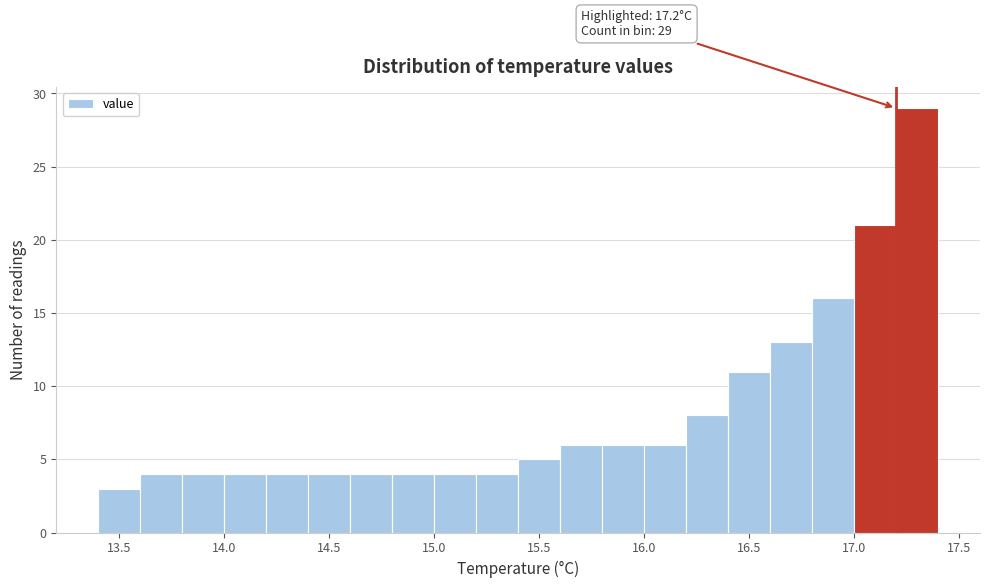

Which range on the x-axis has the tallest bar?

17.2 to 17.4